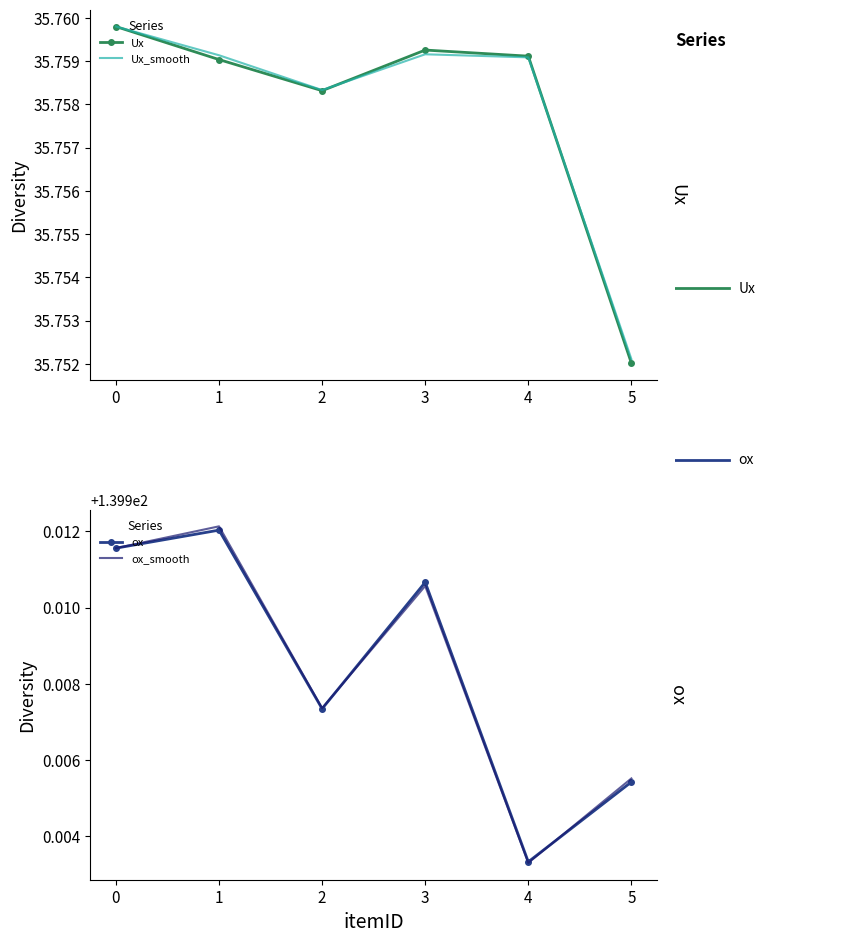

Is this an area chart (filled region under the line)?

No